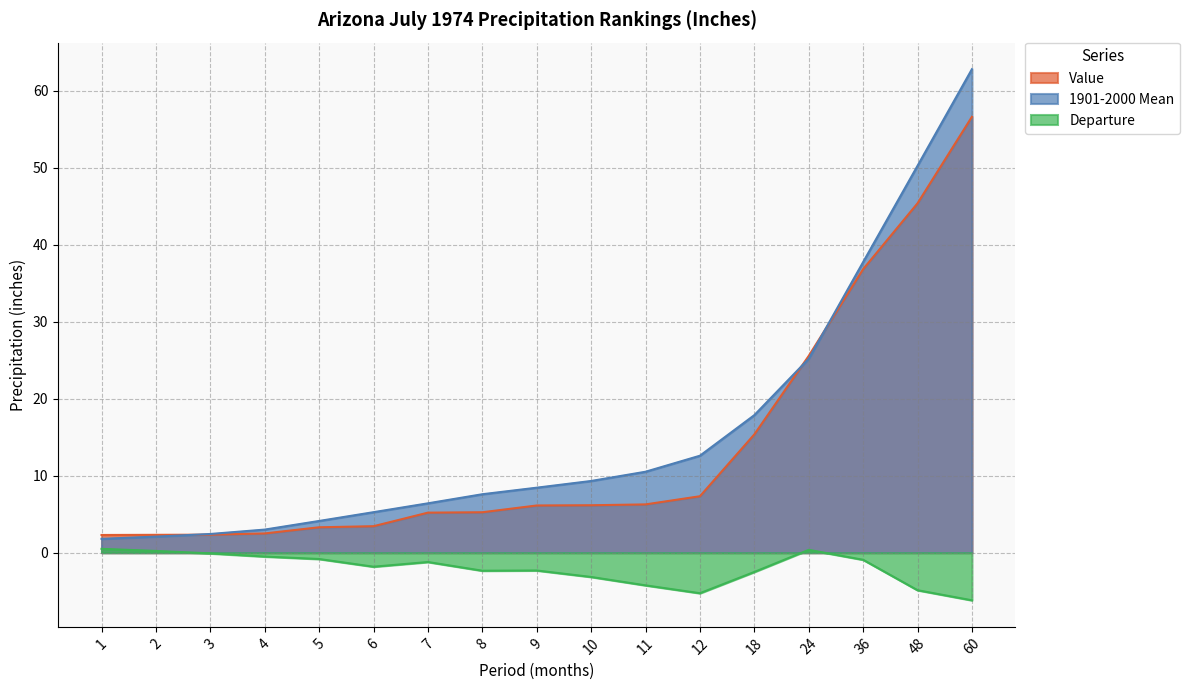

The Departure series shows 0.5 at 1. True or false?

True